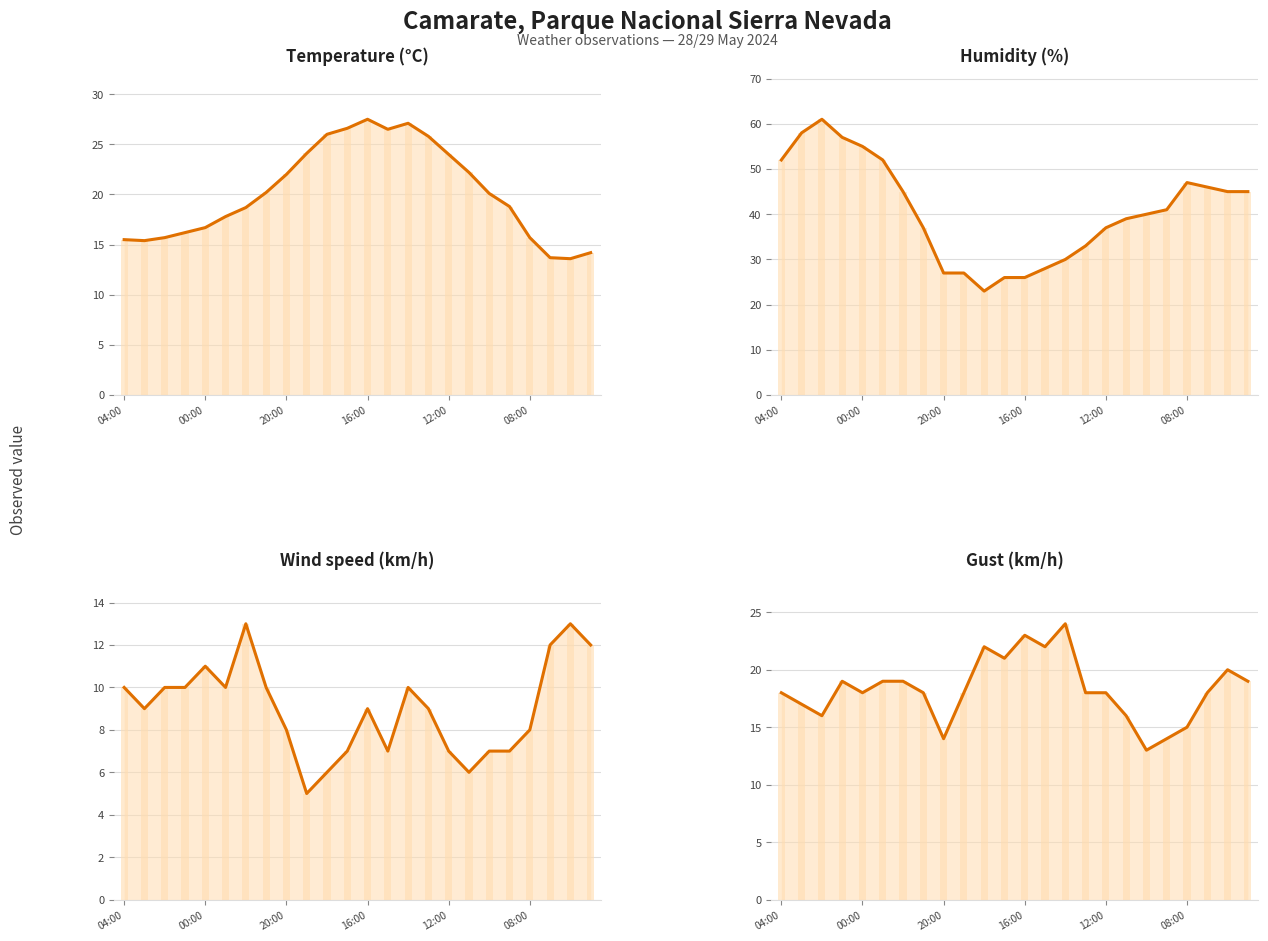

Is the value of Gust (km/h) at 16:00 greater than the value of Temperature (°C) at 00:00?

Yes